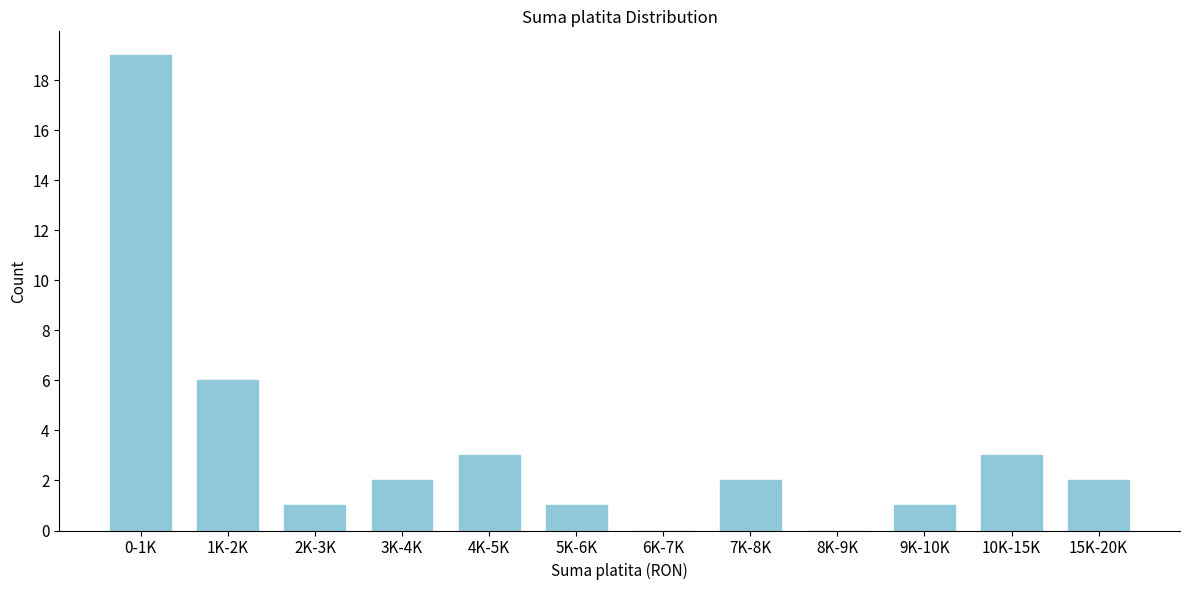

Reading left to right, transcribe all the data shown in this chart.

0-1K=19	1K-2K=6	2K-3K=1	3K-4K=2	4K-5K=3	5K-6K=1	6K-7K=0	7K-8K=2	8K-9K=0	9K-10K=1	10K-15K=3	15K-20K=2